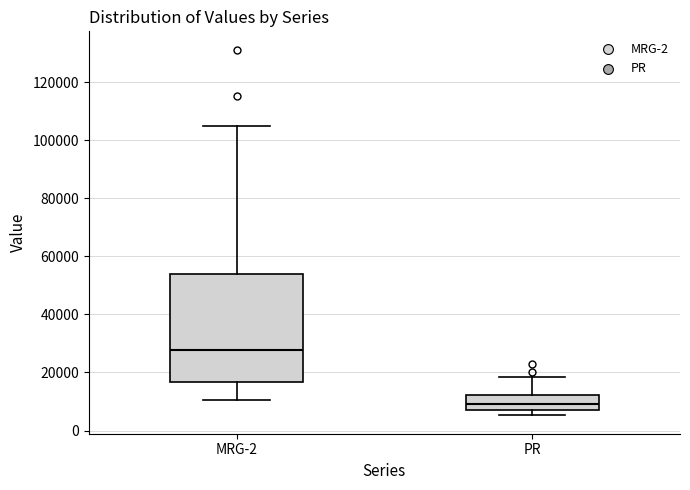

Reading left to right, read every box against the y-axis: the position of its median line, the range the box covers, and the ends of its whiskers. The values are not printed on the chart, so give them approximately, as read against the axis.

MRG-2: median 28000, box 16000 to 54000, whiskers 10000 to 104000
PR: median 10000, box 8000 to 12000, whiskers 6000 to 18000